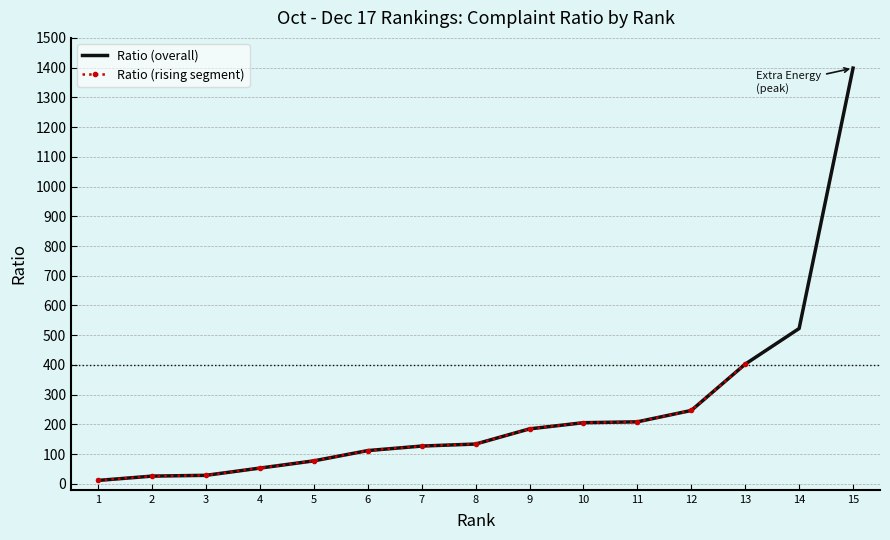

True or false: there are more than 1 points higher than both neighbors.

False